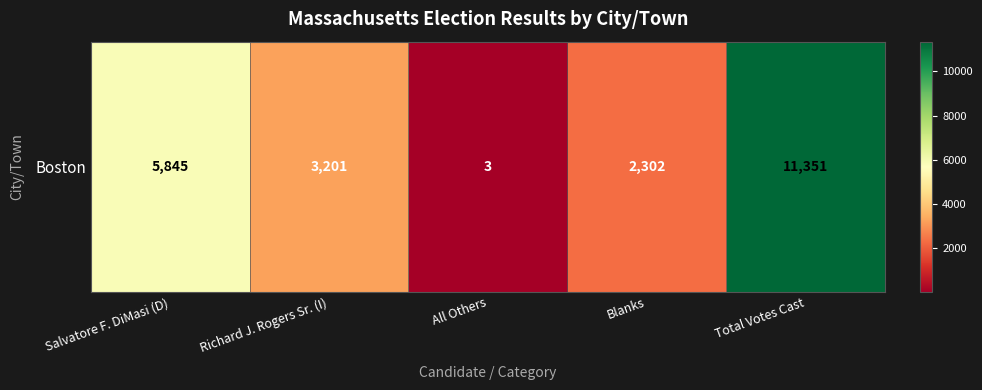

What is the maximum value shown in the chart?

11351